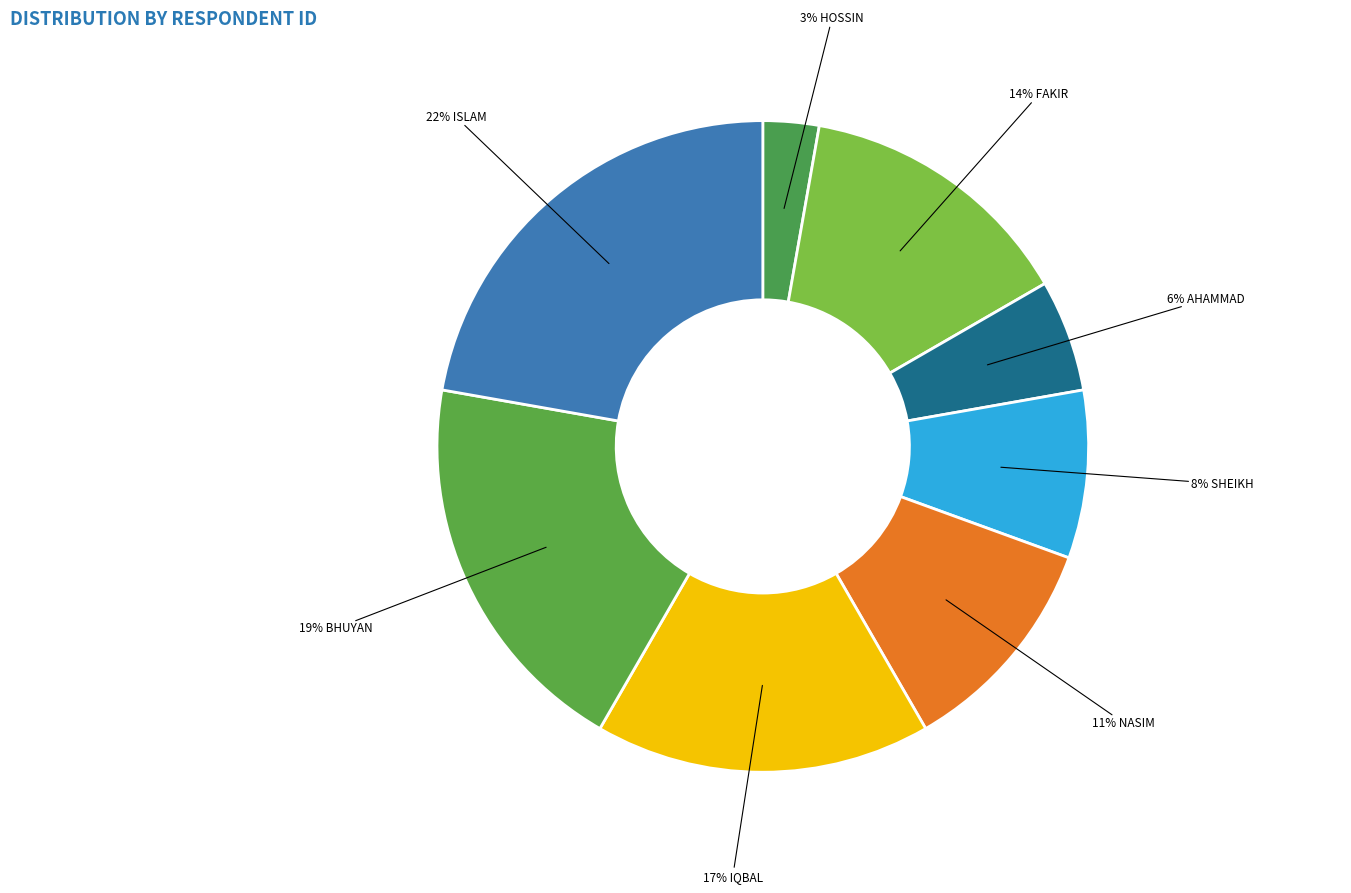

How many slices are in this pie chart?

8